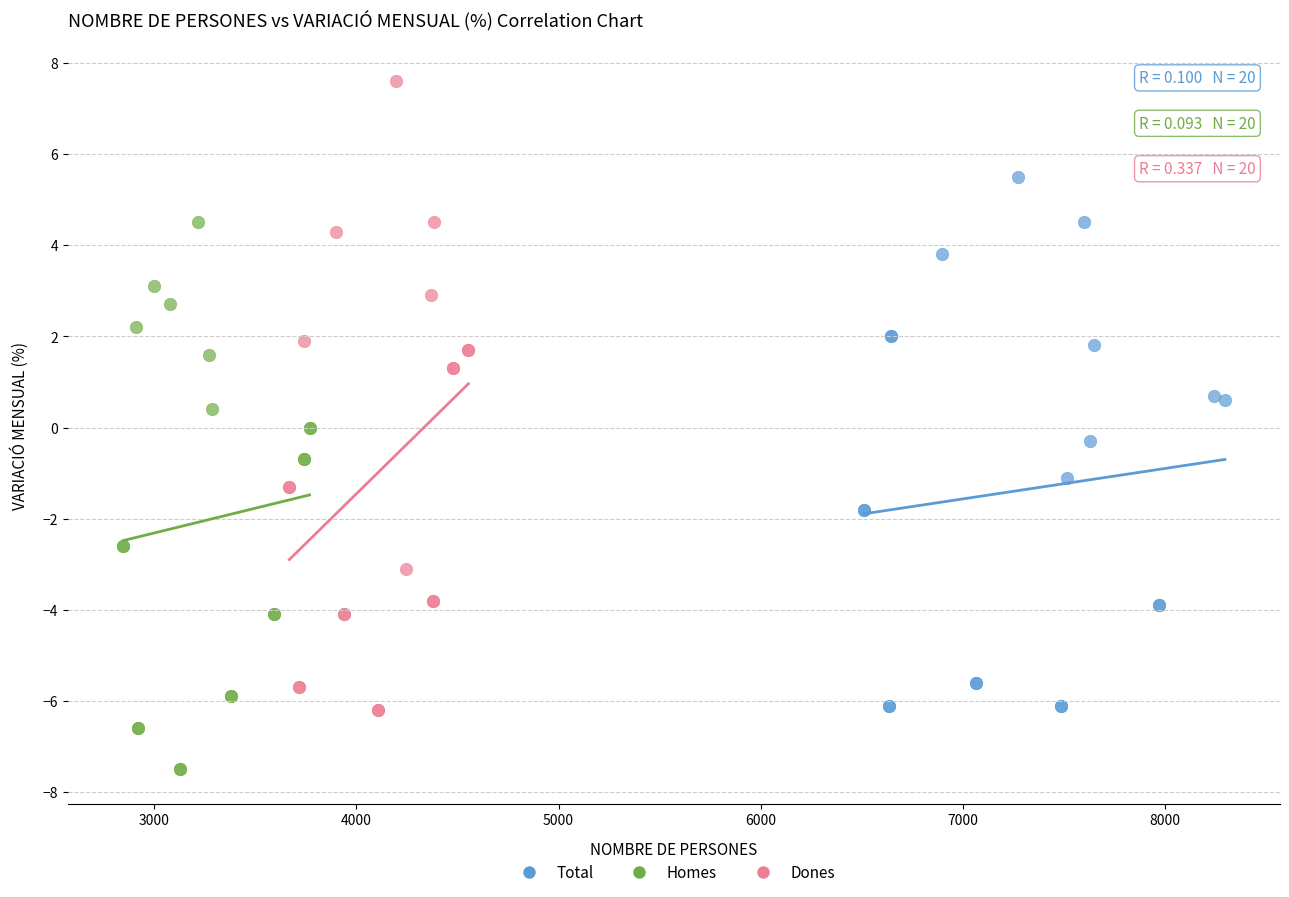

Which series reaches the minimum Y coordinate?

Homes